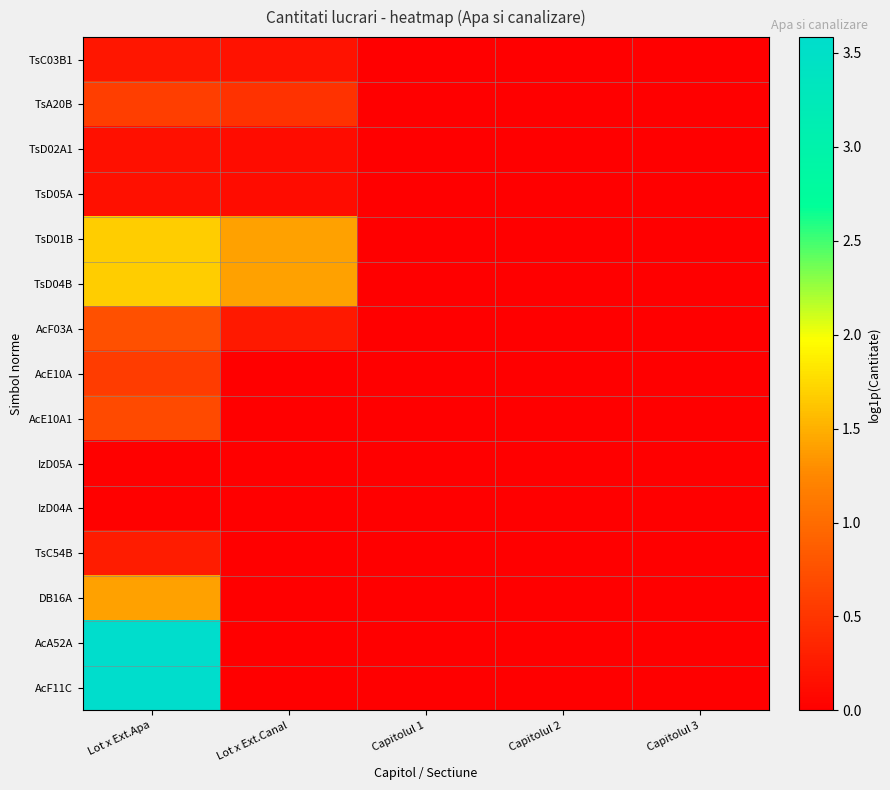

What is the total value across all series at Lot x Ext.Apa?

15.3